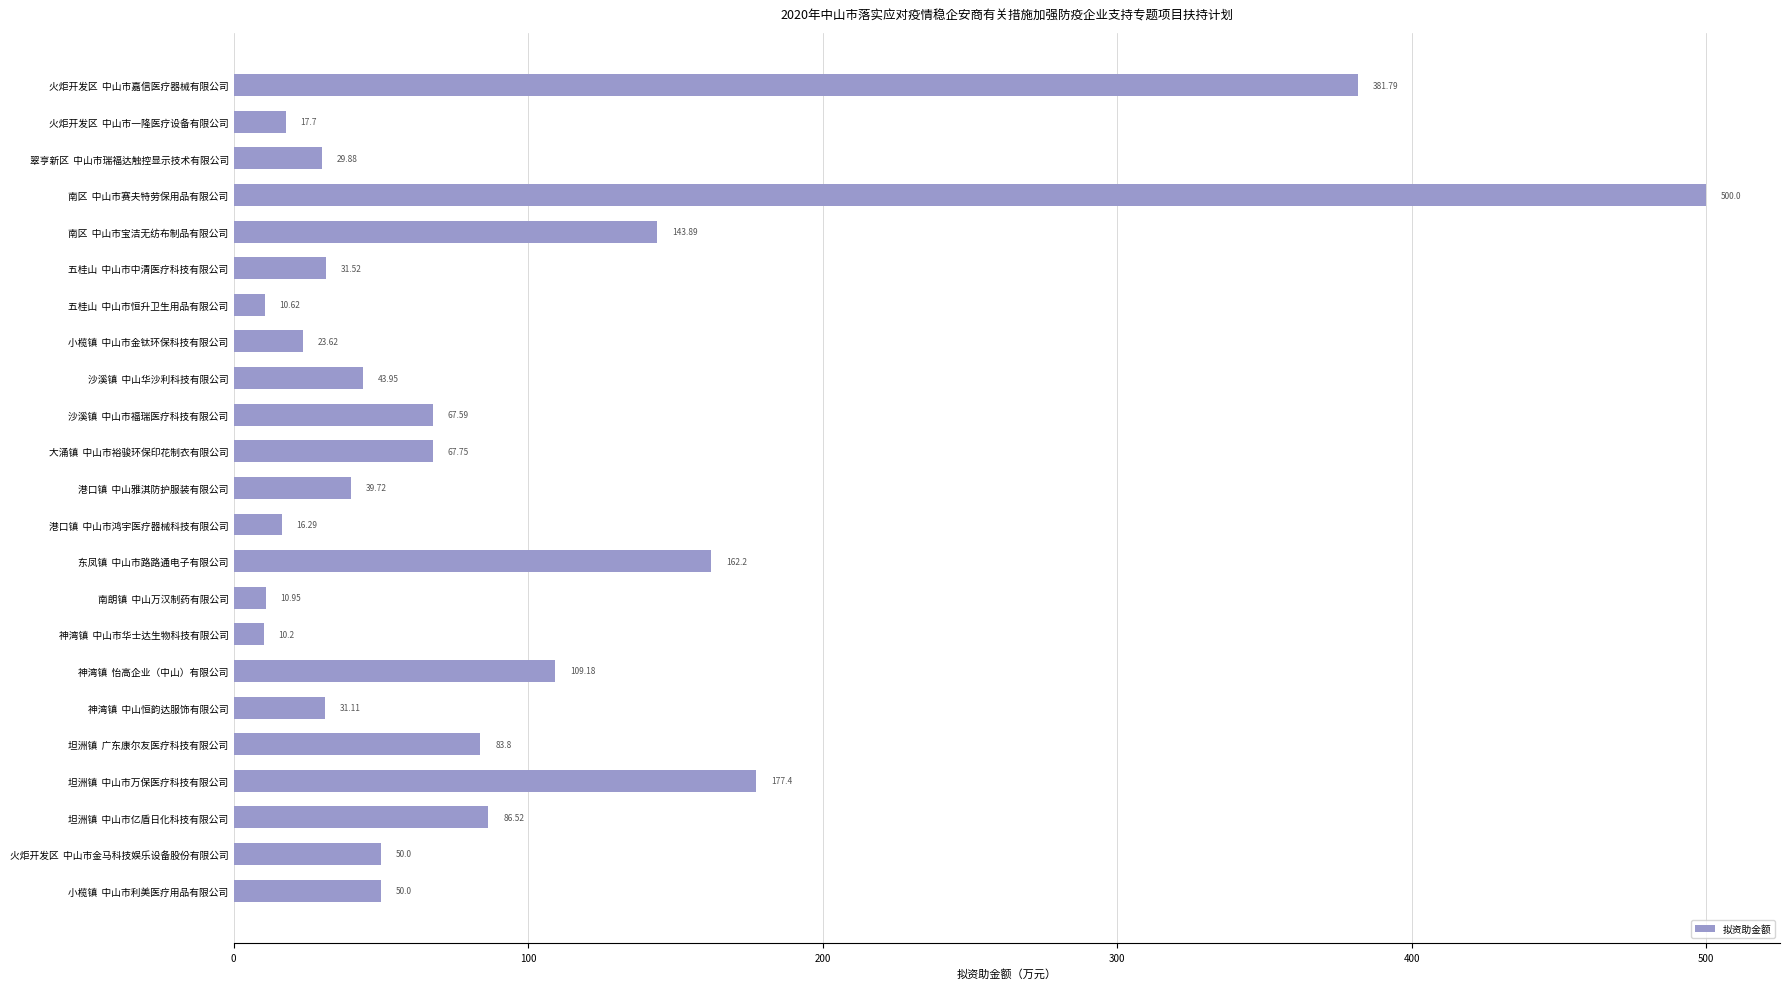

What is the difference between the maximum and minimum values?

489.8